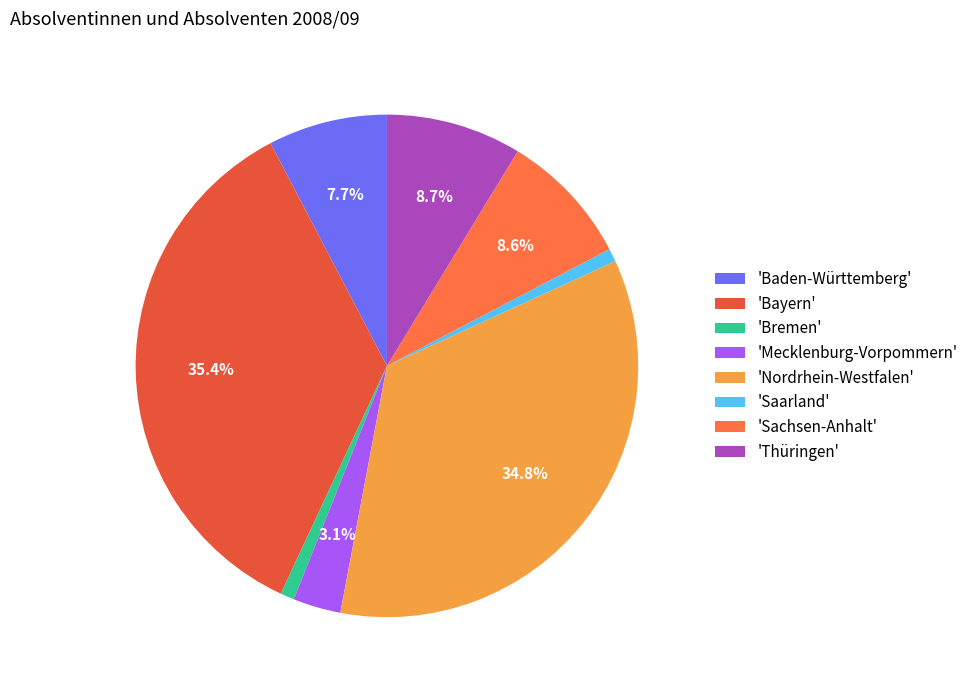

To the nearest percent, what is the difference between the largest and smallest slice percentages?

35%